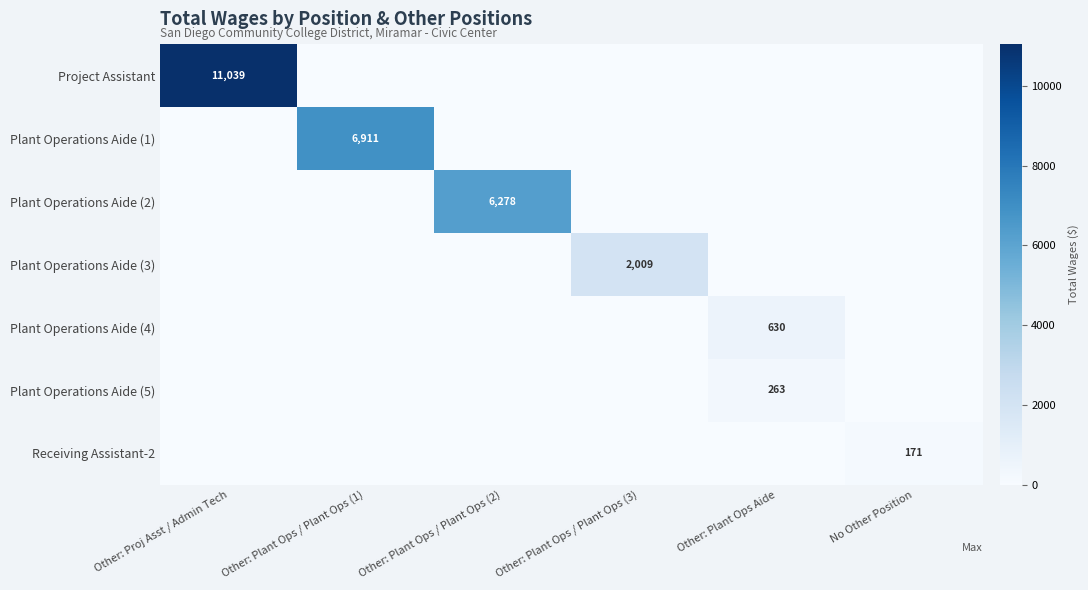

Between Other: Plant Ops / Plant Ops (2) and Other: Proj Asst / Admin Tech, which is larger?

Other: Proj Asst / Admin Tech